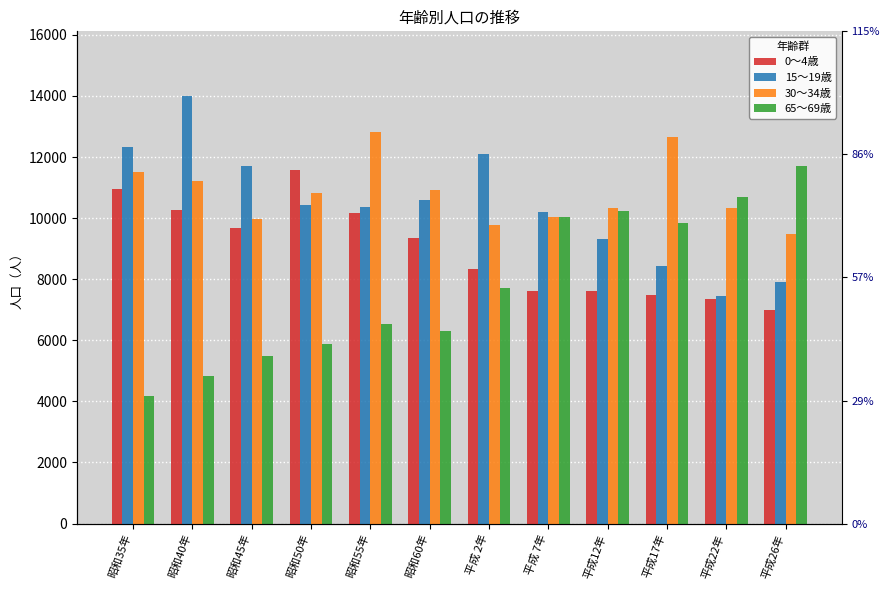

What is the maximum value shown in the chart?

14015